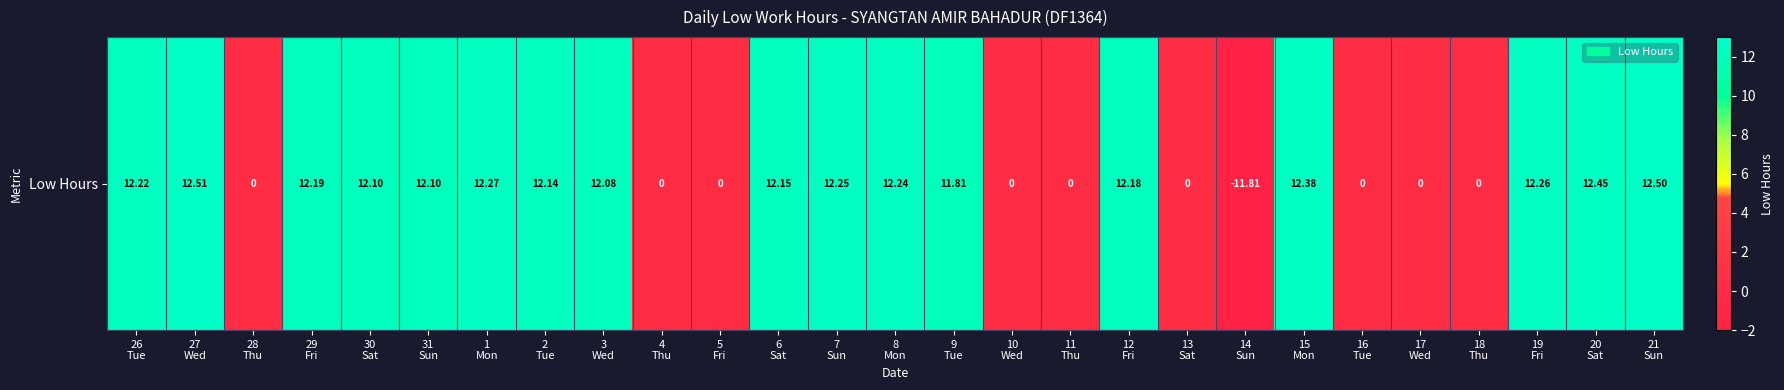

Reading left to right, what are all the values shown in this chart?

12.2	12.5	0.0	12.2	12.1	12.1	12.3	12.1	12.1	0.0	0.0	12.2	12.2	12.2	11.8	0.0	0.0	12.2	0.0	-11.8	12.4	0.0	0.0	0.0	12.3	12.4	12.5